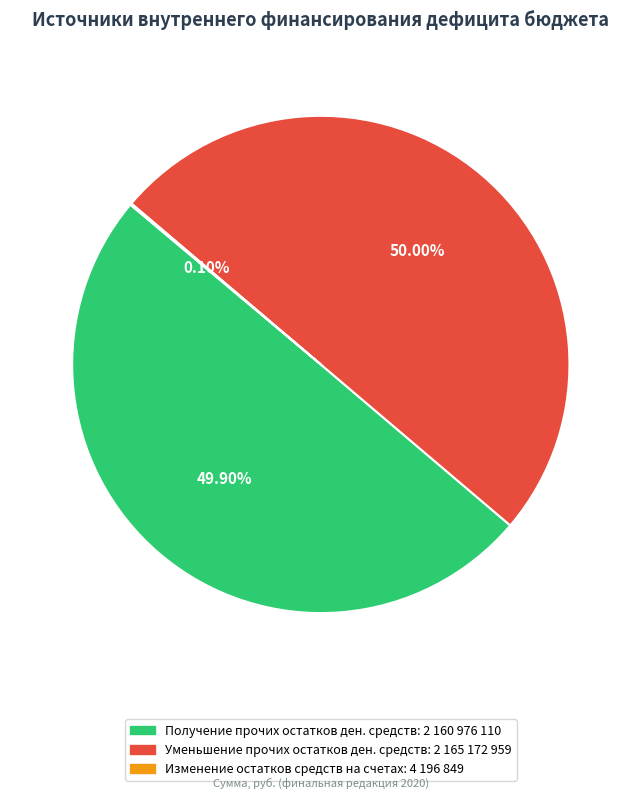

Do Уменьшение прочих остатков and Получение прочих остатков together represent more than half of the pie?

Yes